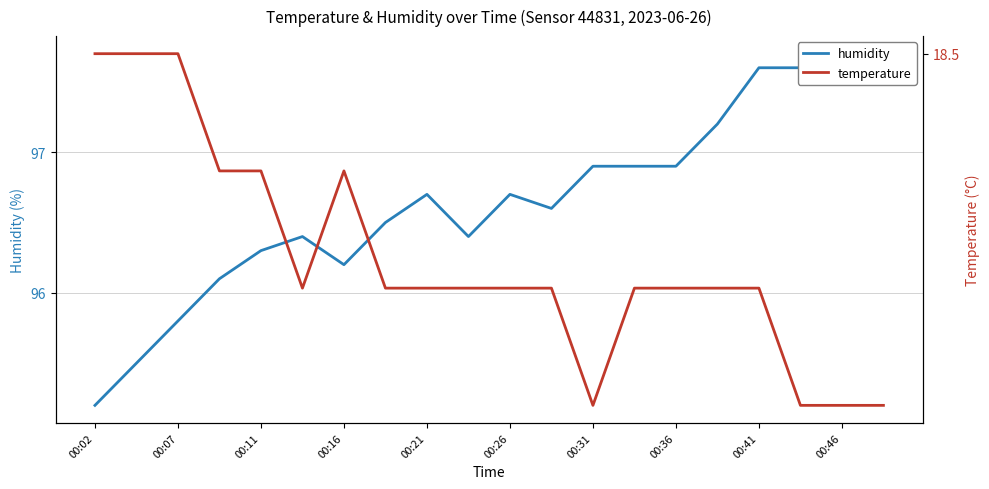

How many interior local peaks does the humidity series have?

3